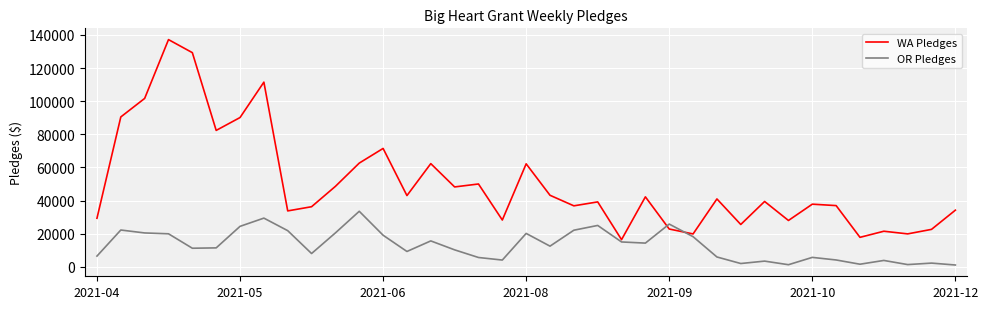

What is the maximum value shown in the chart?

137199.8